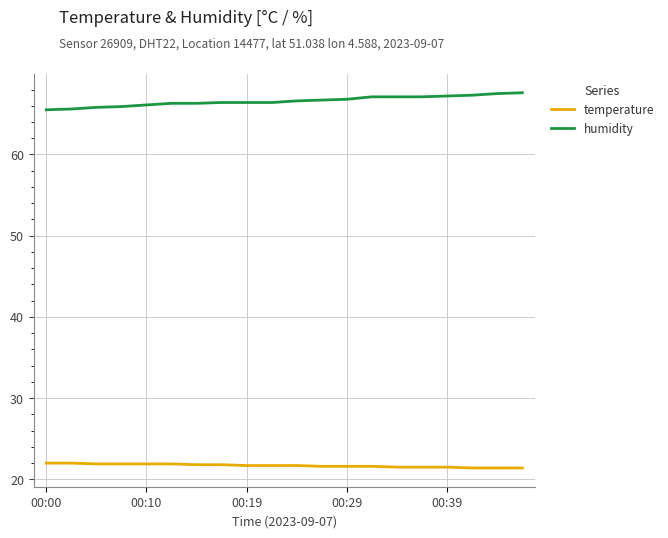

What is the sum of all humidity values?

1331.7